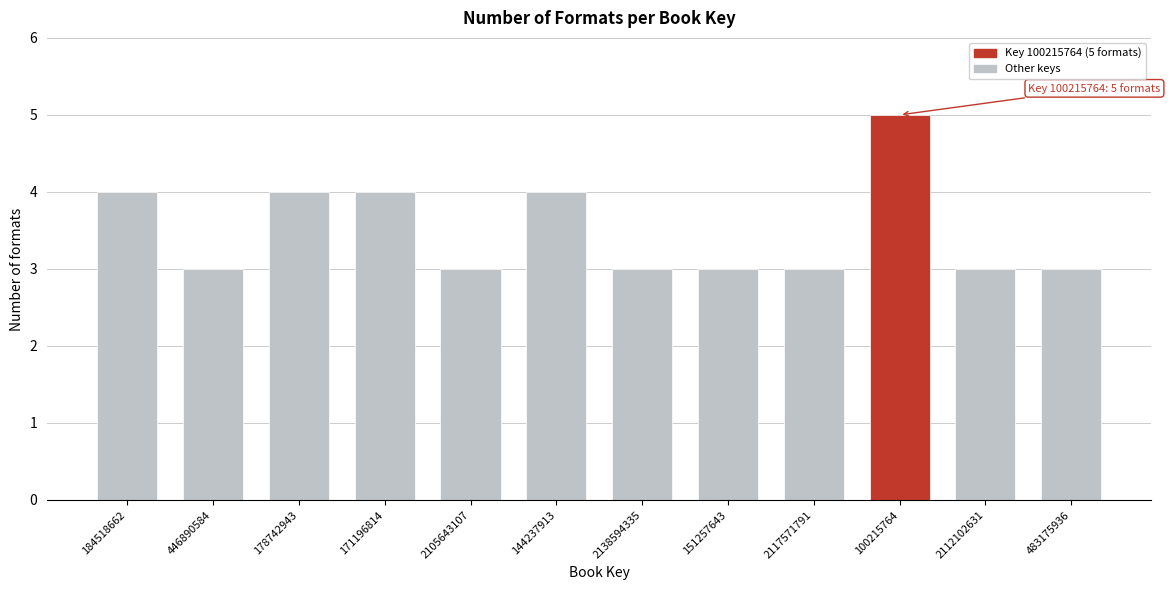

Reading right to left, what are all the values shown in this chart?

3	3	5	3	3	3	4	3	4	4	3	4